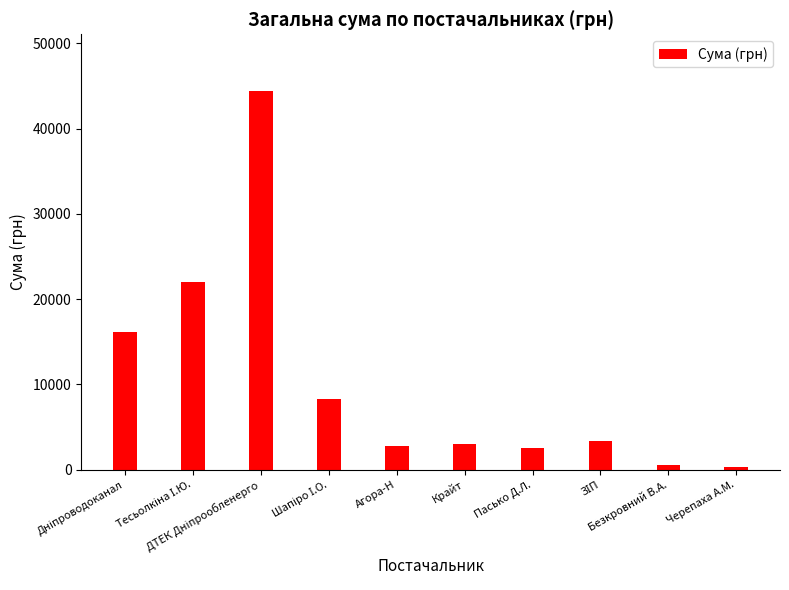

Does the chart contain stacked bars?

No